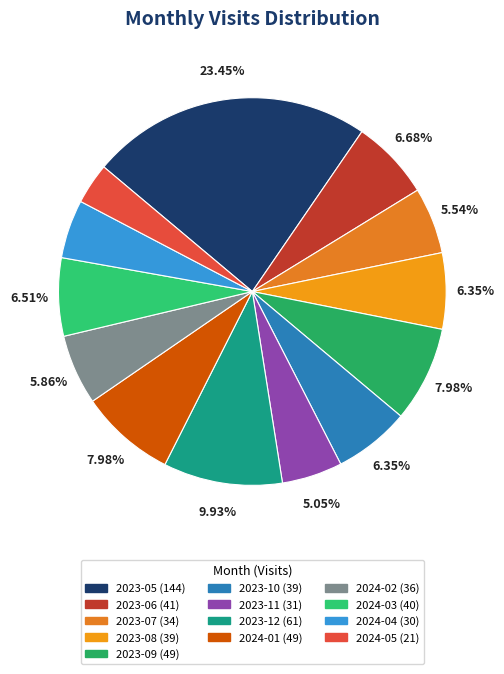

What percentage is the 2023-10 slice, to the nearest percent?

6%